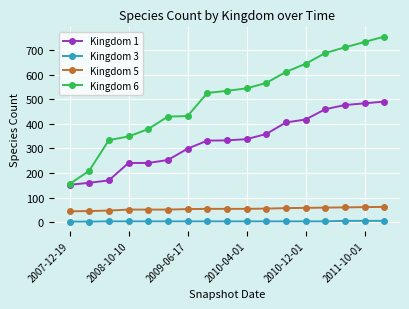

Count the number of categories in the chart.

17